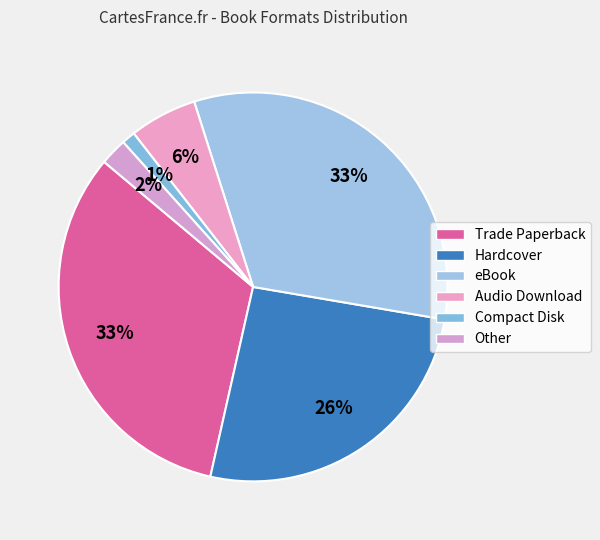

How many segments does this pie chart have?

6